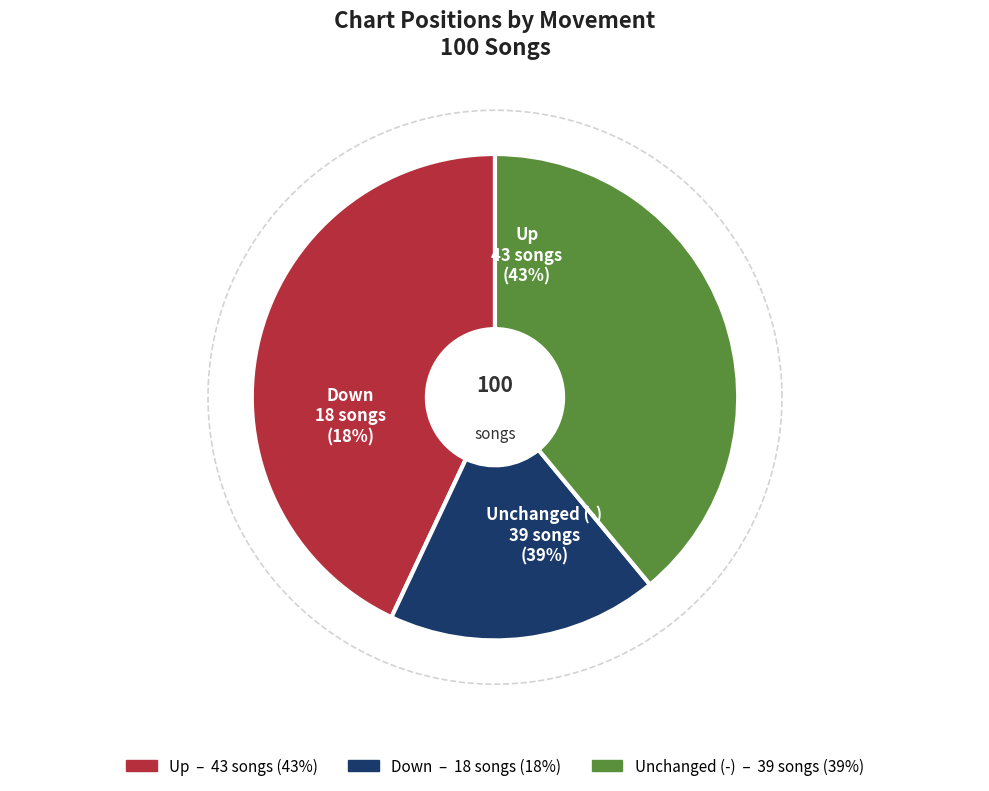

What percentage is NOT represented by down?

82.0%